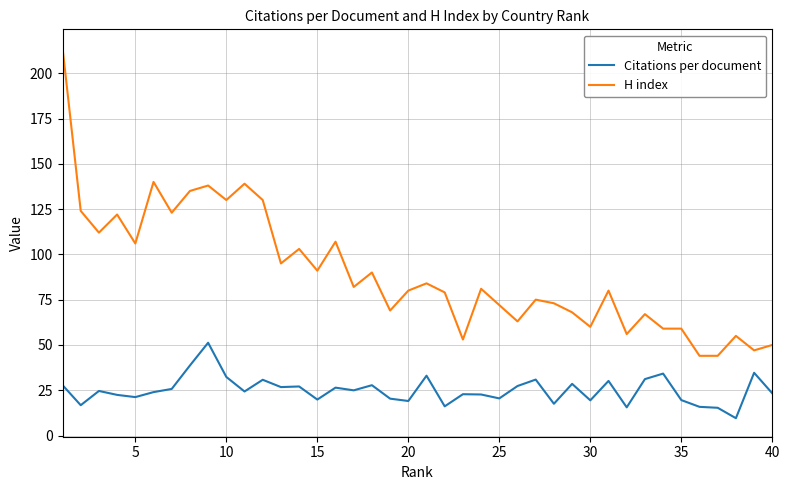

What is the greatest value displayed?

214.0